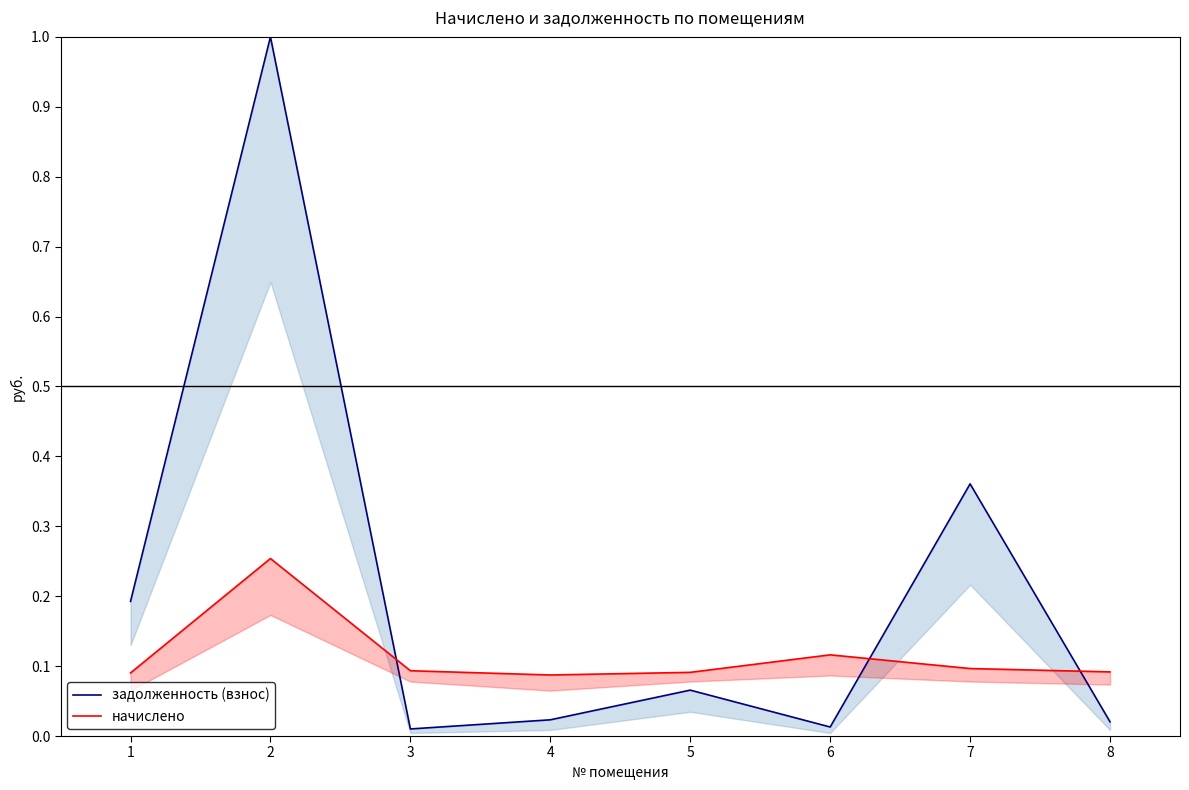

Reading right to left, list all the values displayed in this chart.

задолженность (взнос): 8=0.0	7=0.4	6=0.0	5=0.1	4=0.0	3=0.0	2=1.0	1=0.2
начислено: 8=0.1	7=0.1	6=0.1	5=0.1	4=0.1	3=0.1	2=0.3	1=0.1